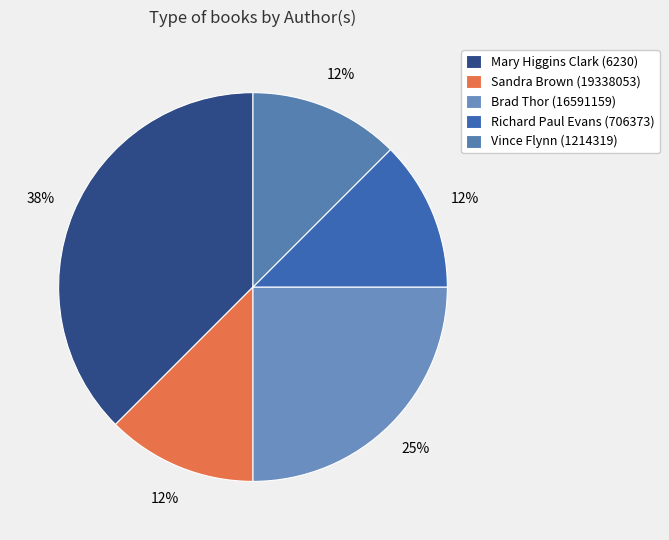

Is the sum of Brad Thor (16591159) and Richard Paul Evans (706373) greater than half?

No